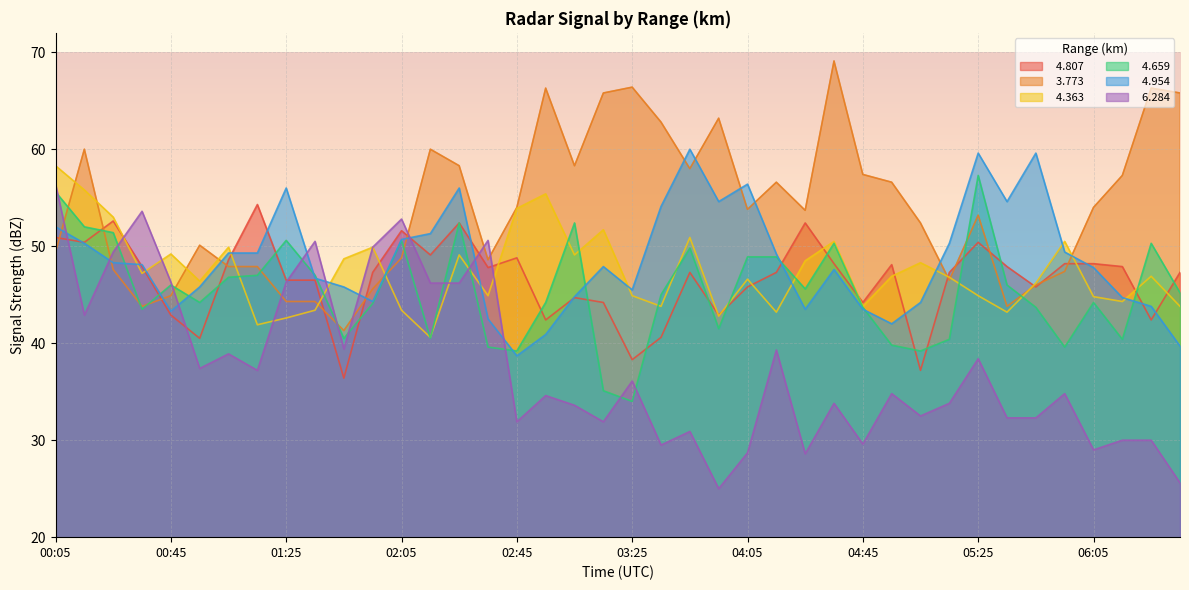

What is the minimum value shown in the chart?

25.0